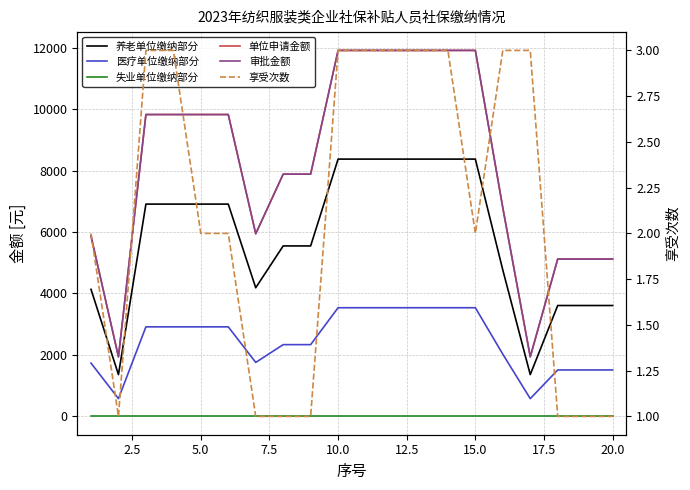

True or false: 养老单位缴纳部分 has more than 0 points higher than both neighbors.

False